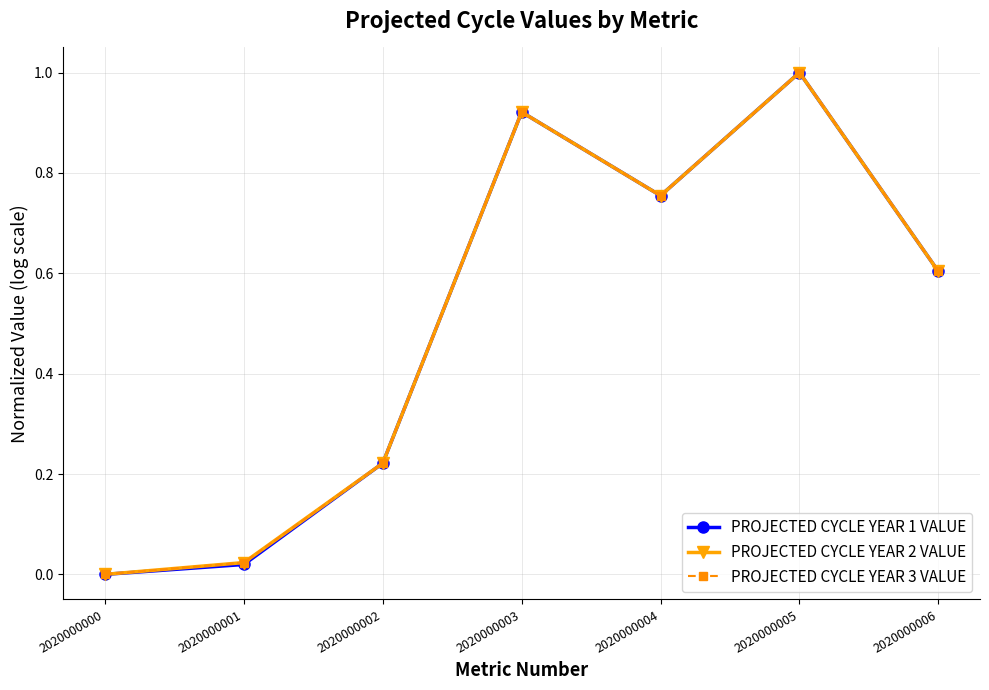

Rank the categories by PROJECTED CYCLE YEAR 2 VALUE value from highest to lowest.

2020000005, 2020000003, 2020000004, 2020000006, 2020000002, 2020000001, 2020000000